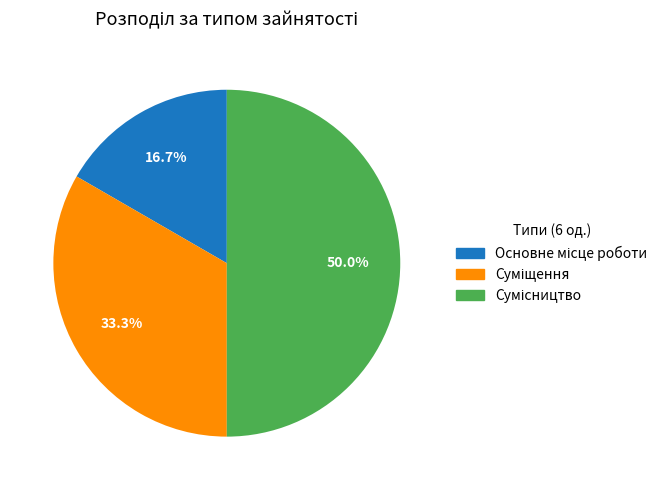

What percentage do Основне місце роботи and Сумісництво together represent?

66.7%